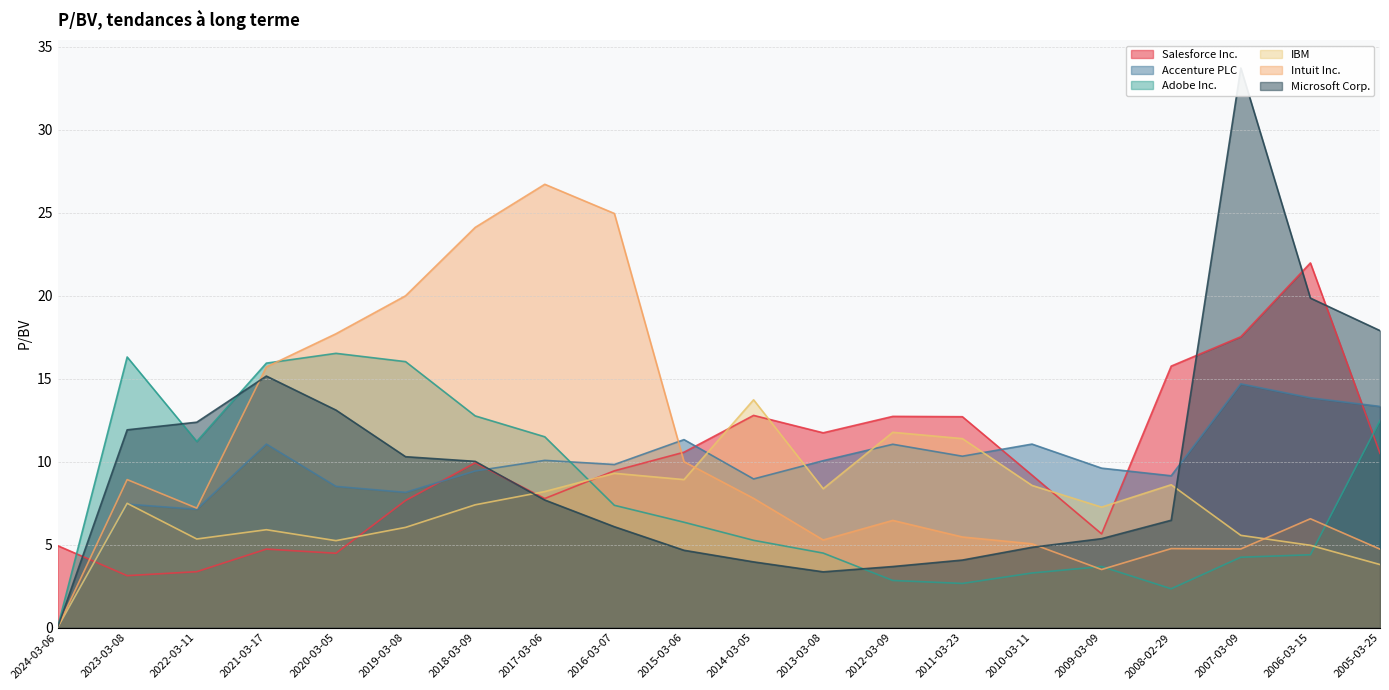

At which label does Accenture PLC first exceed 10?

2021-03-17